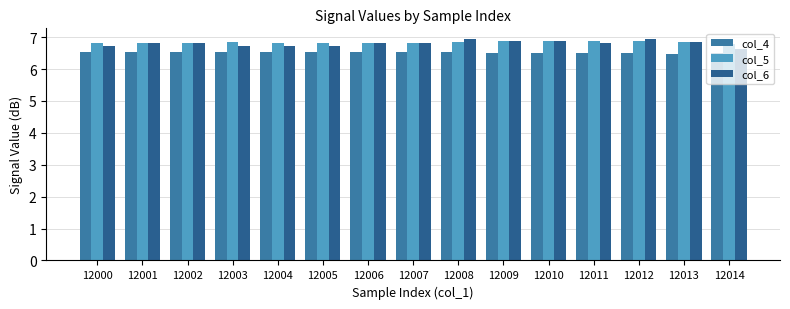

What is the sum of all col_4 values?

97.8